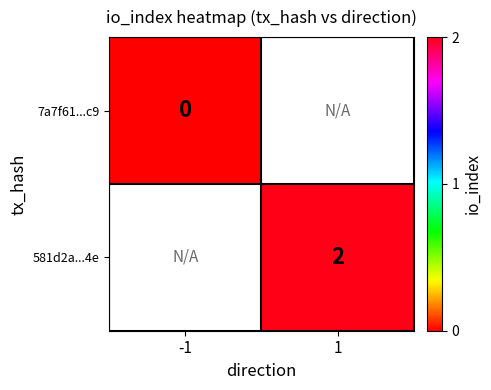

Is it true that 581d2a...4e equals 3 at 1?

False